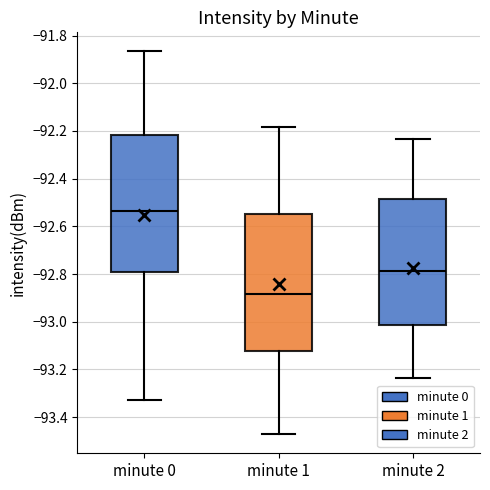

Reading left to right, transcribe this box plot: for each box, give where its median line is, the range the box spans, and where its two whiskers end, as read against the y-axis. The values are not printed on the chart, so give them approximately, as read against the axis.

minute 0: median -92.54, box -92.80 to -92.22, whiskers -93.32 to -91.86
minute 1: median -92.88, box -93.12 to -92.54, whiskers -93.48 to -92.18
minute 2: median -92.78, box -93.02 to -92.48, whiskers -93.24 to -92.24